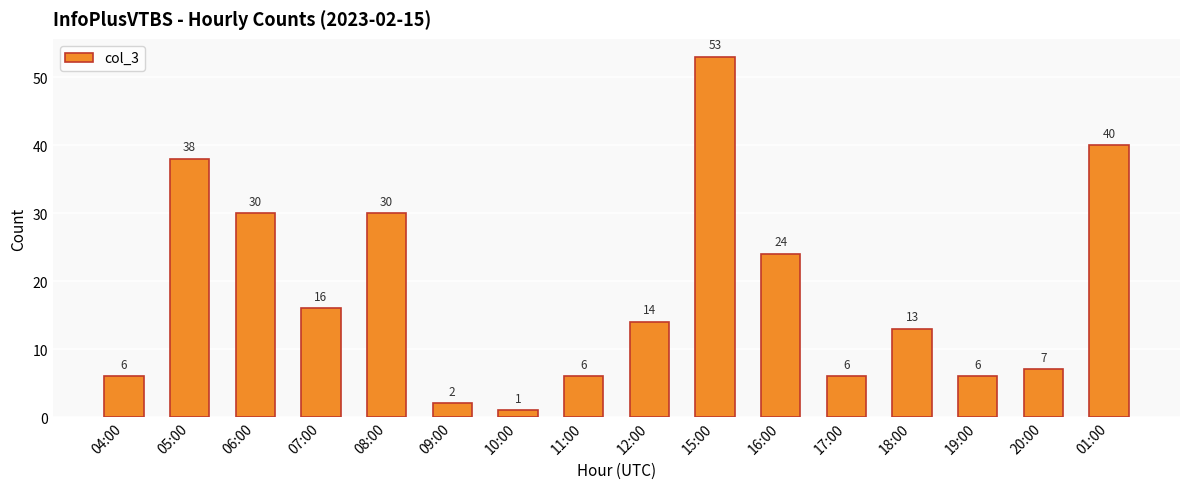

Reading right to left, what are all the values shown in this chart?

01:00=40	20:00=7	19:00=6	18:00=13	17:00=6	16:00=24	15:00=53	12:00=14	11:00=6	10:00=1	09:00=2	08:00=30	07:00=16	06:00=30	05:00=38	04:00=6